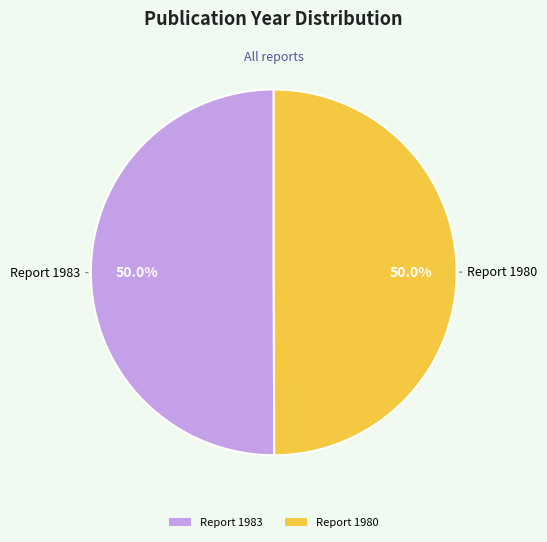

What percentage do Report 1983 and Report 1980 together represent?

100.0%